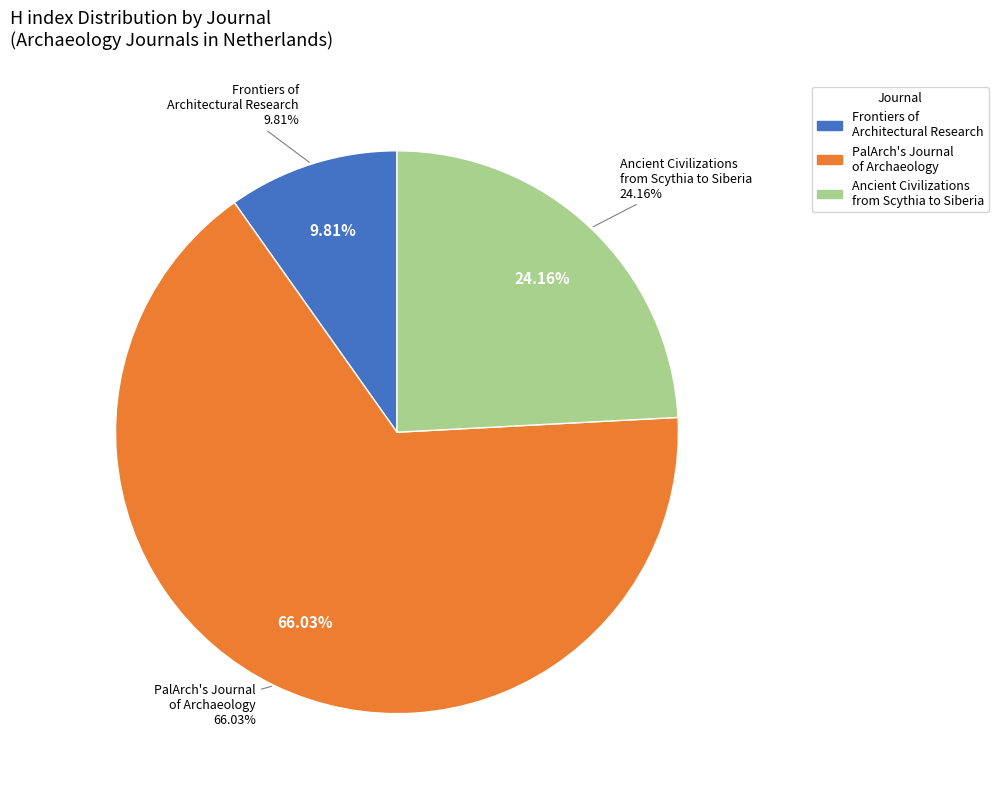

What is the largest slice in the pie chart?

PalArch's Journal of Archaeology